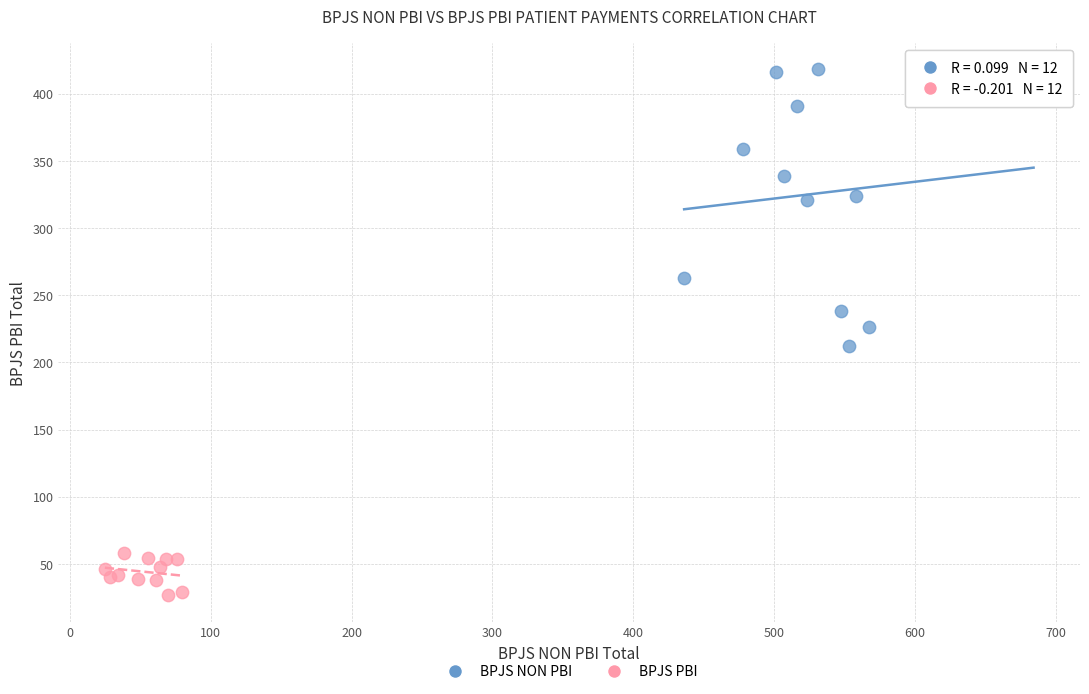

Which series reaches the maximum Y coordinate?

BPJS NON PBI